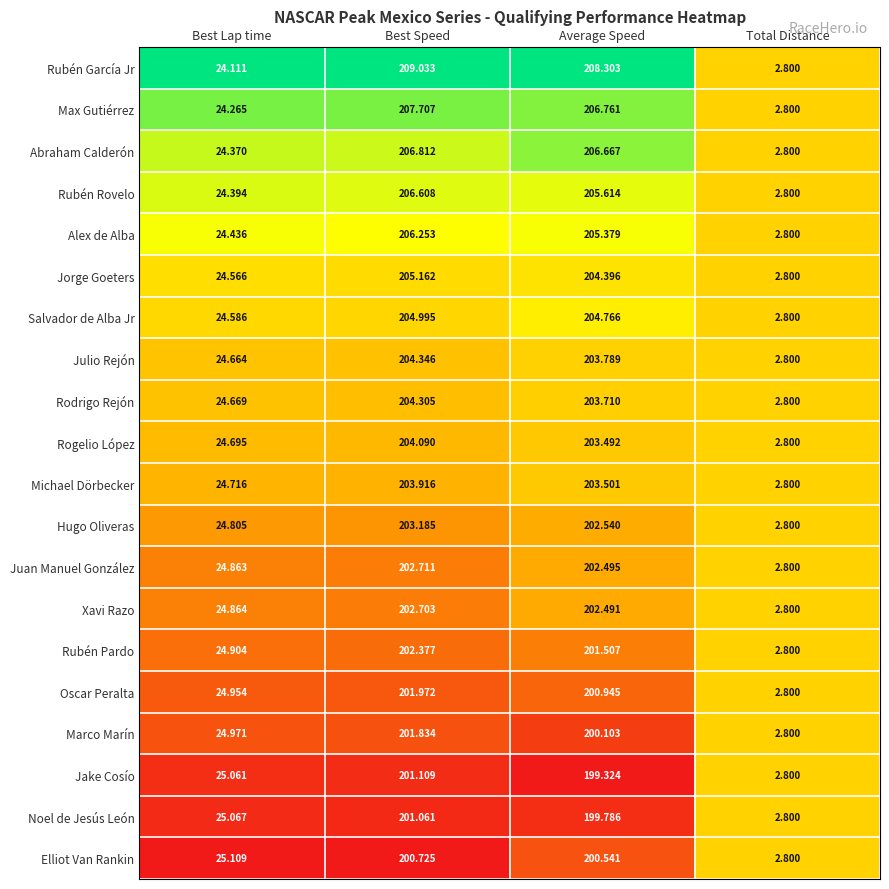

List the labels in order of Elliot Van Rankin value, smallest first.

Total Distance, Best Lap time, Average Speed, Best Speed